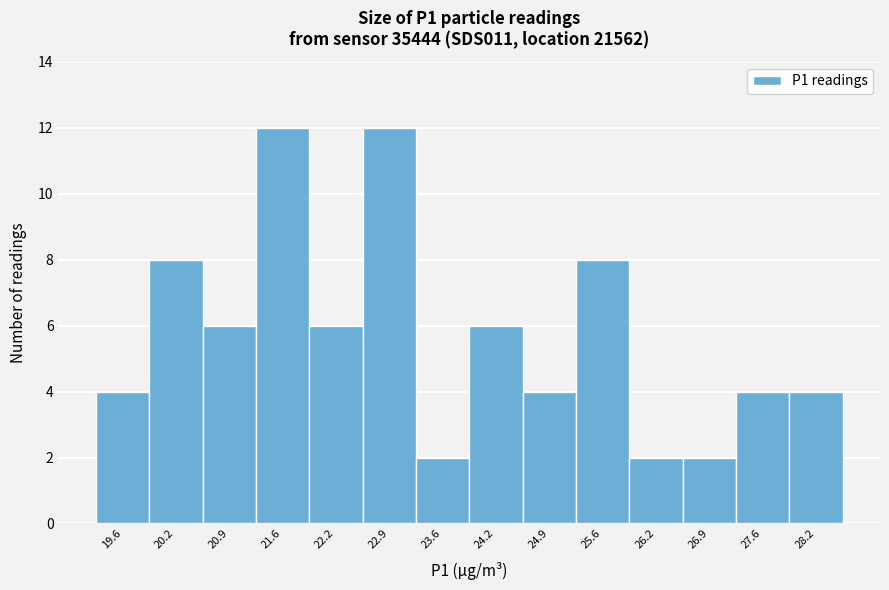

Reading left to right, what are all the values shown in this chart?

4	8	6	12	6	12	2	6	4	8	2	2	4	4